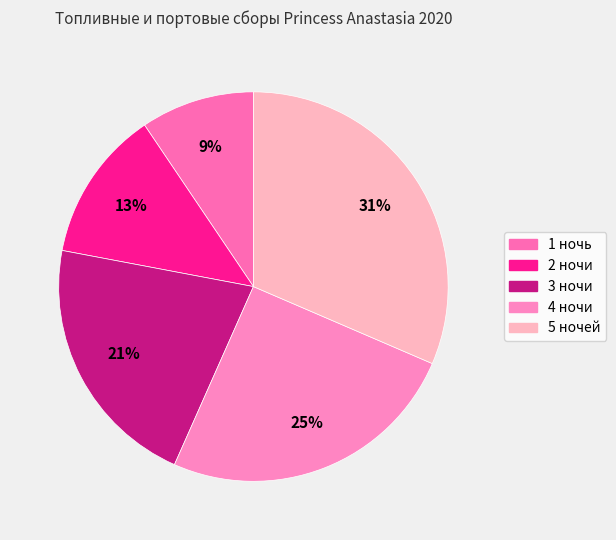

Which slice is the smallest?

1 ночь